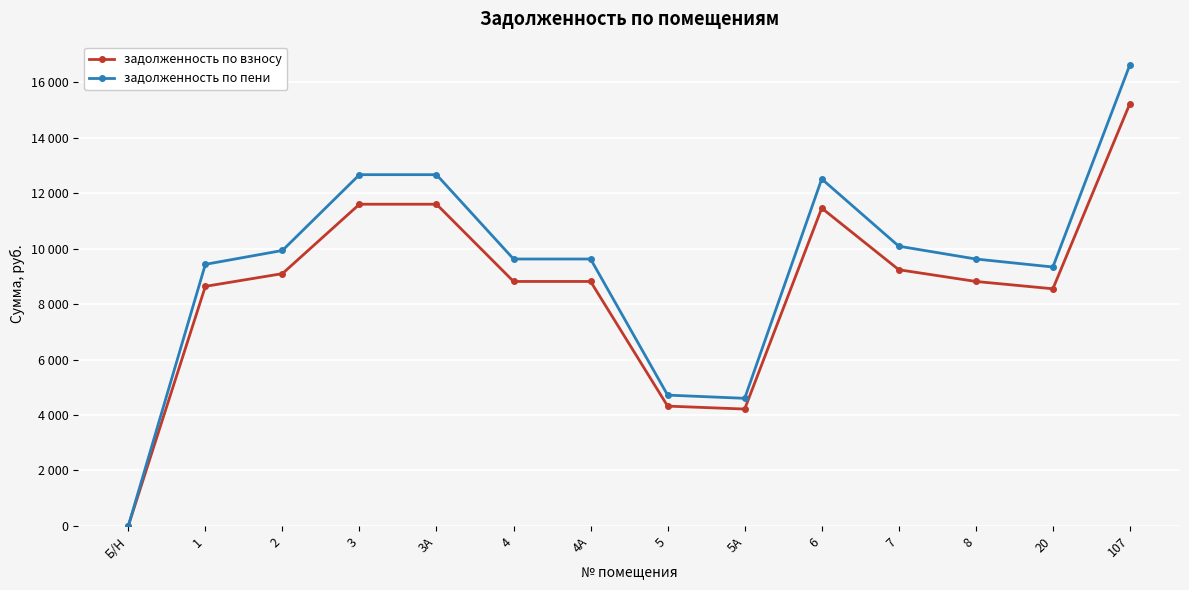

Does the chart have visible grid lines?

Yes